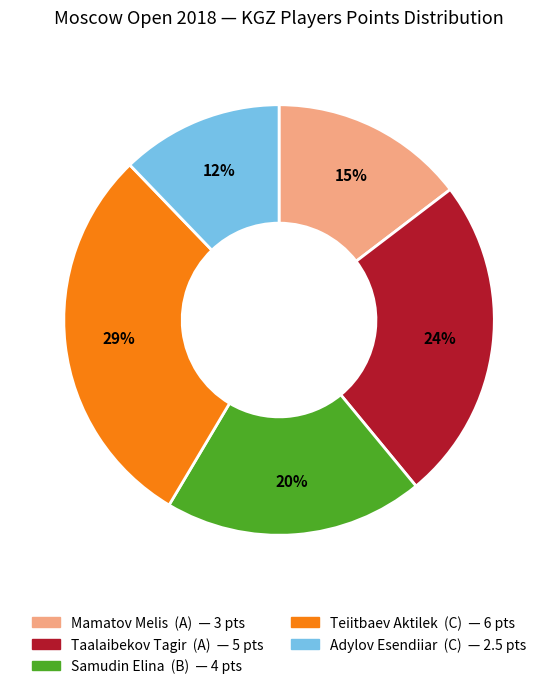

What is the smallest slice in the pie chart?

Adylov Esendiiar